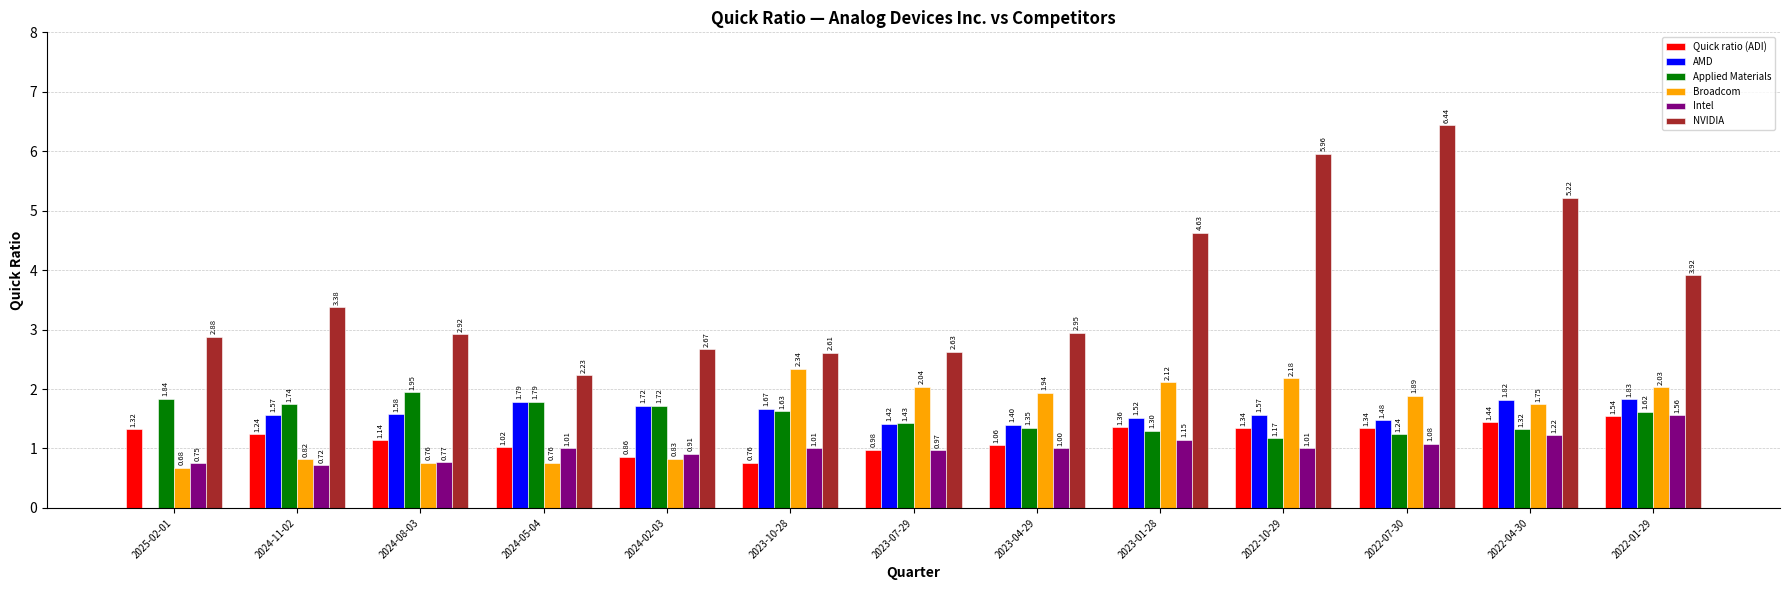

Which series has the largest total across all categories?

NVIDIA